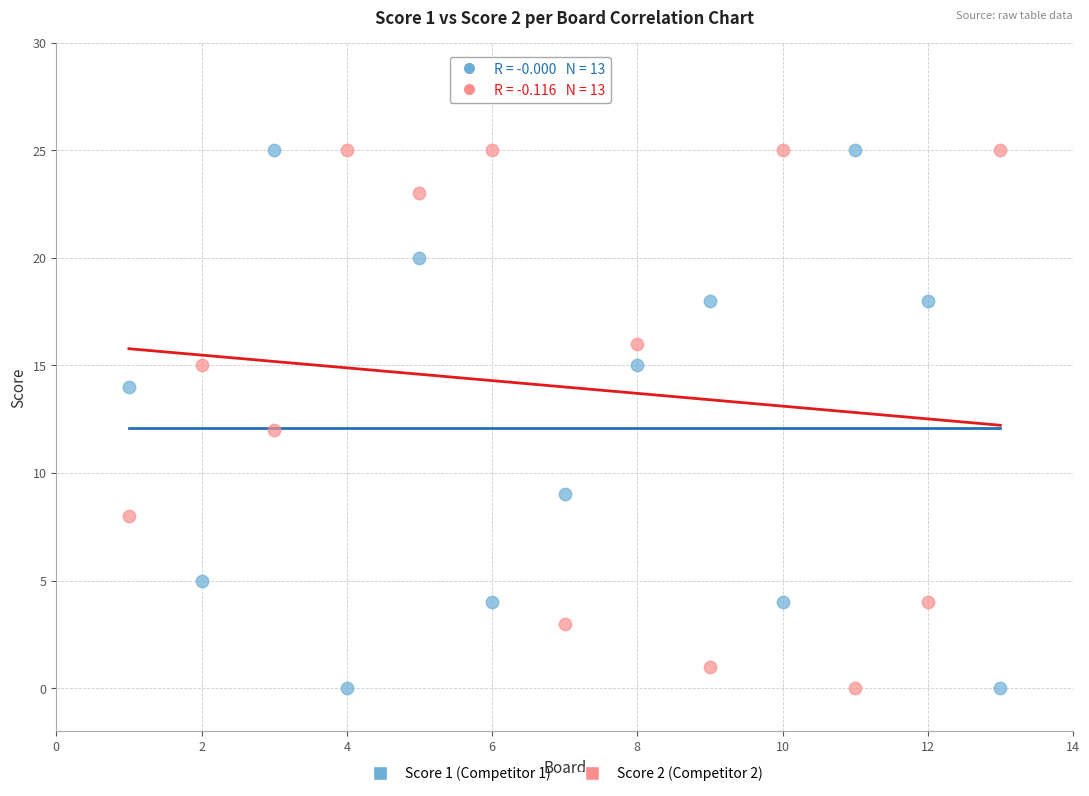

Across all data points, what is the range of Y values (max minus min)?

25